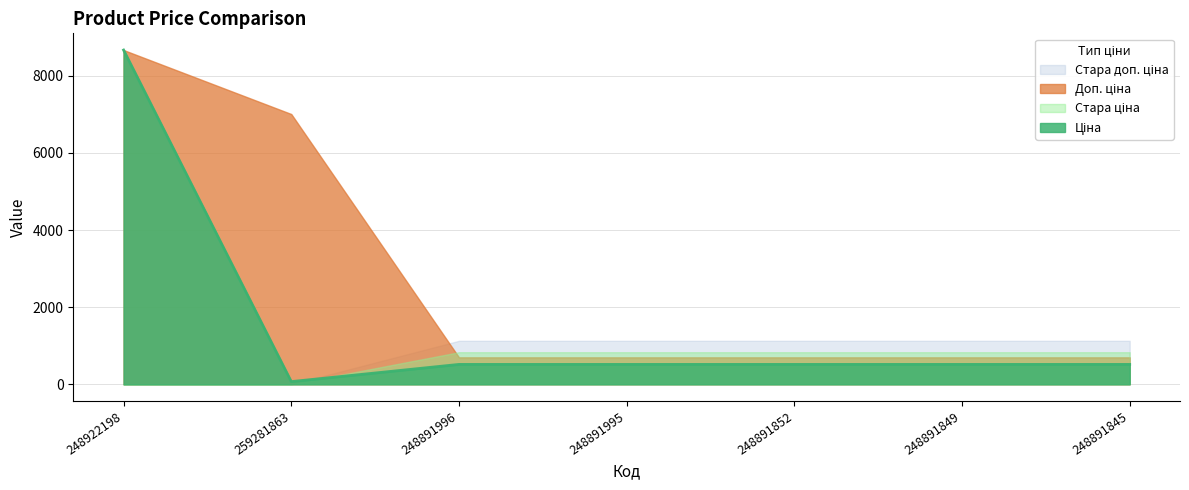

Reading right to left, transcribe all the data shown in this chart.

Ціна: 515.8	515.8	515.8	515.8	515.8	70.1	8669.7
Стара ціна: 832.4	832.4	832.4	832.4	832.4	0.0	0.0
Доп. ціна: 699.0	699.0	699.0	699.0	699.0	7010.0	8669.7
Стара доп. ціна: 1128.0	1128.0	1128.0	1128.0	1128.0	0.0	0.0